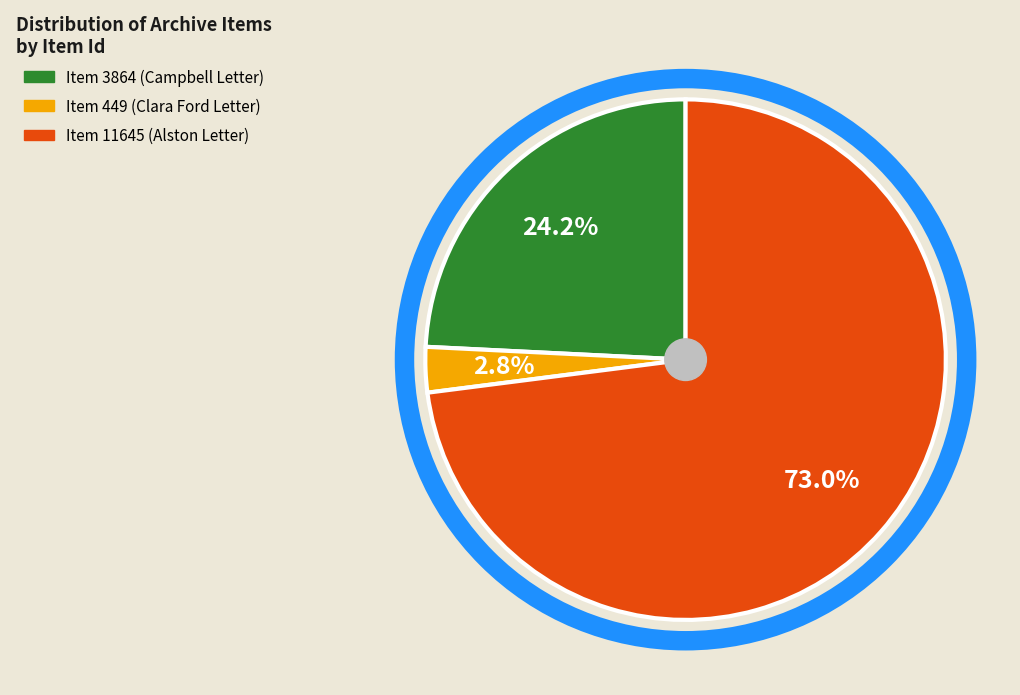

Which category has the biggest portion of the pie?

Item 11645 (Alston Letter)